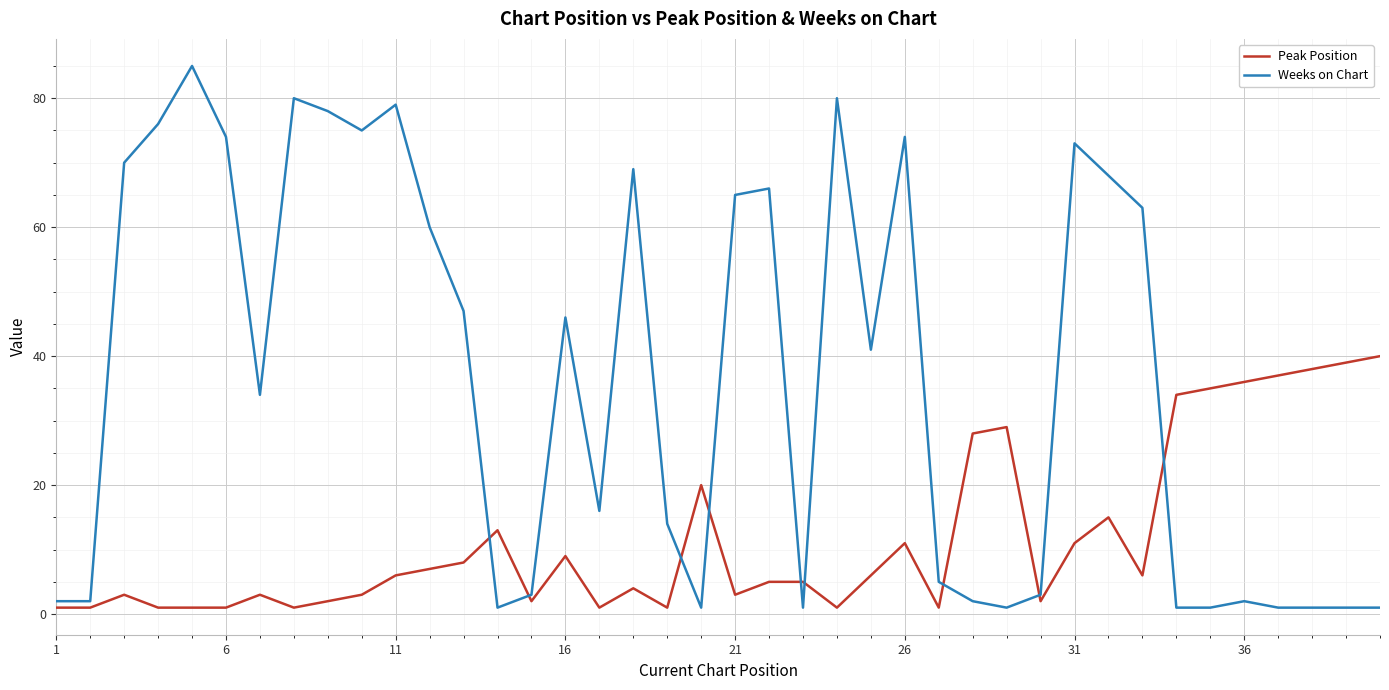

True or false: Weeks on Chart has more than 0 points higher than both neighbors.

True